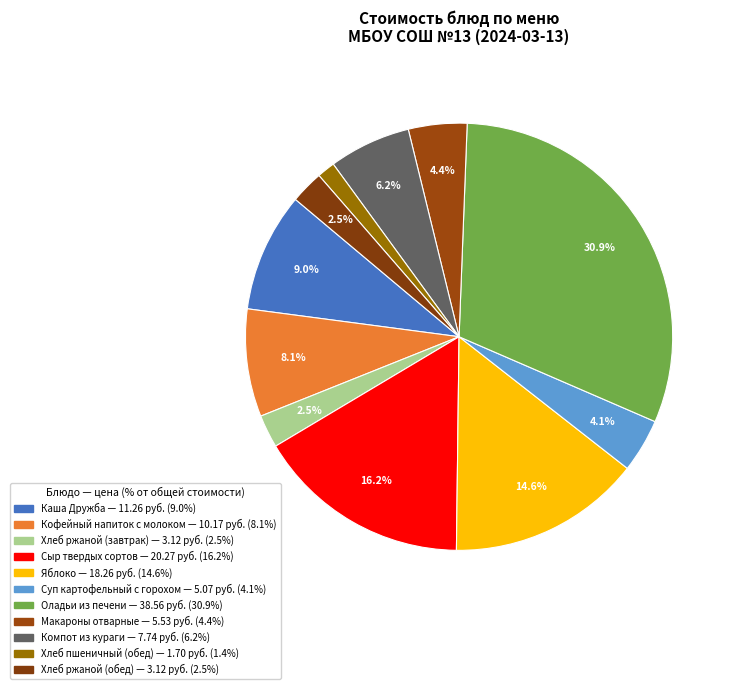

To the nearest percent, what is the combined percentage of Кофейный напиток с молоком and Хлеб пшеничный (обед)?

10%